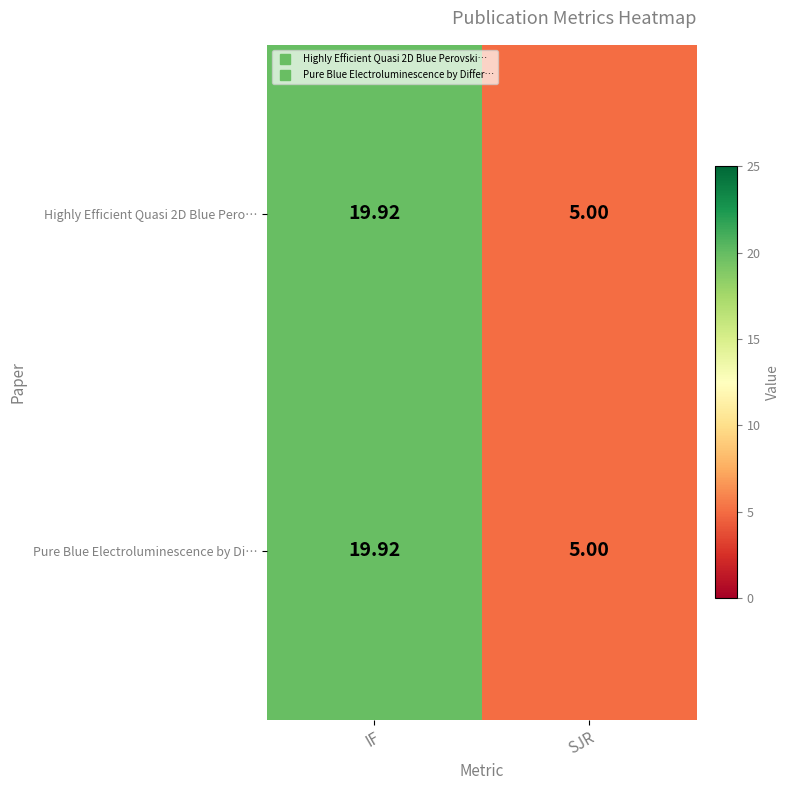

Rank the categories by Pure Blue Electroluminescence by Di… value from highest to lowest.

IF, SJR